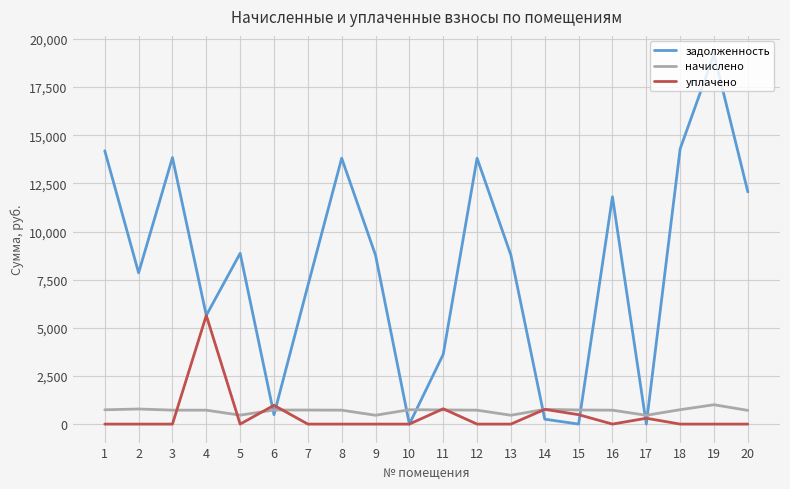

What is the greatest value displayed?

19198.1